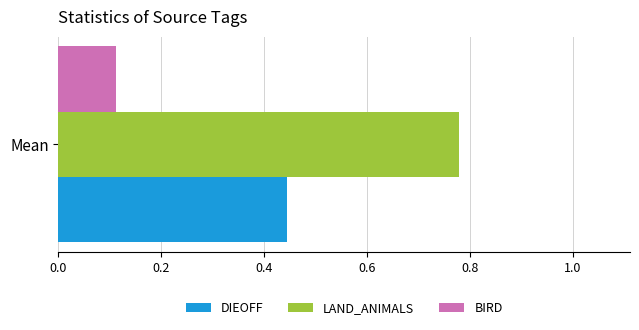

What is the spread (max minus min) of values at Mean?

0.7